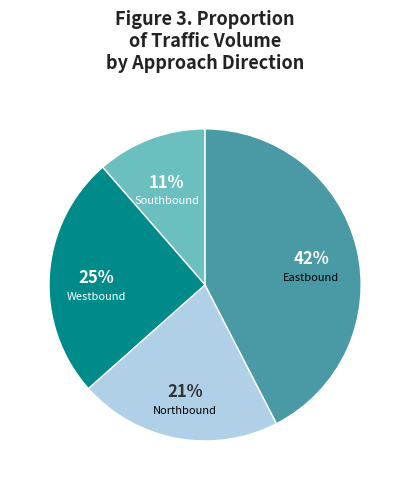

To the nearest percent, what is the average slice percentage?

25%